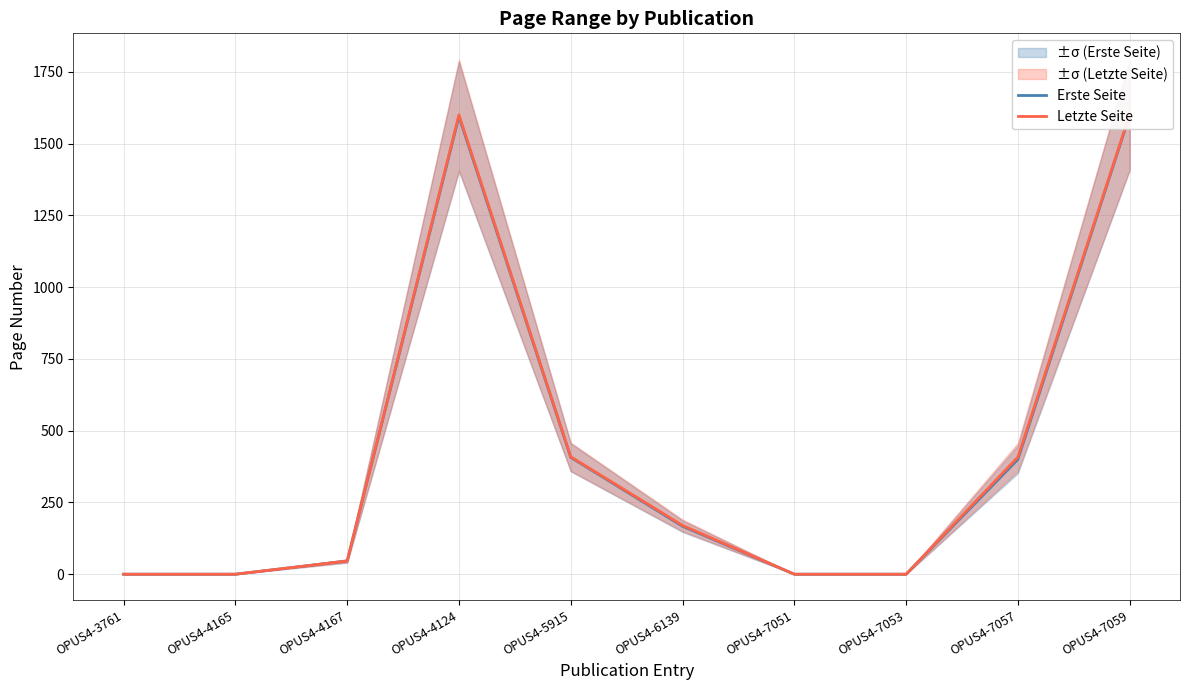

The Erste Seite series shows 0 at OPUS4-3761. True or false?

True